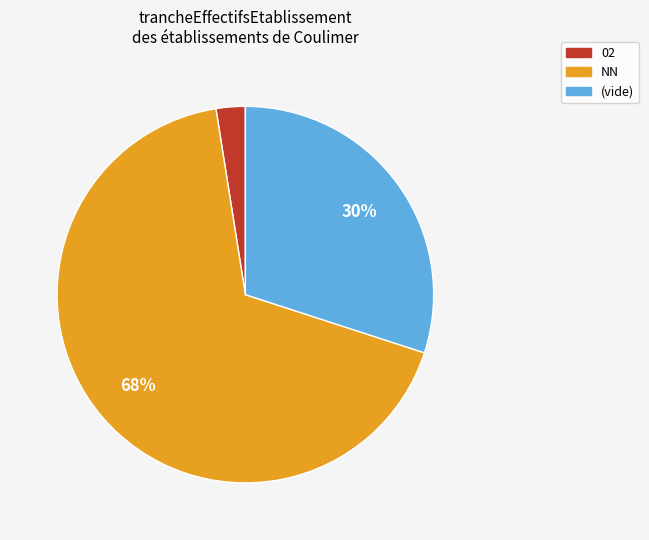

Does any single category account for the majority?

Yes